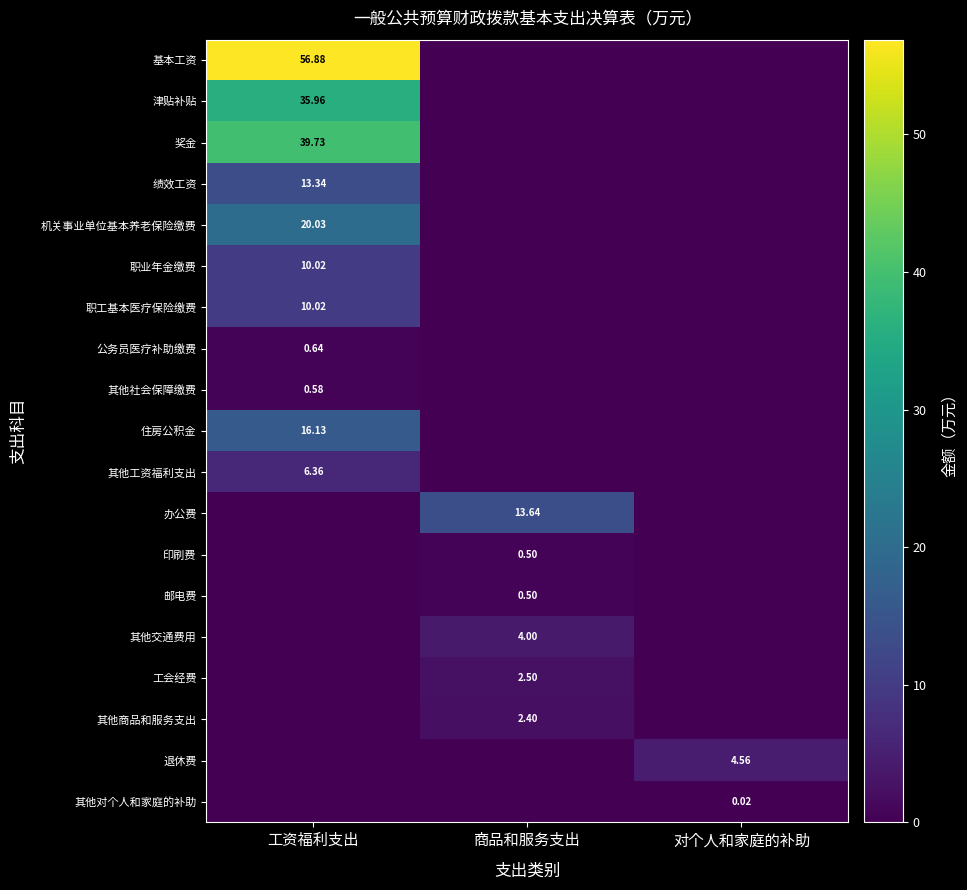

What is the difference between the maximum and minimum values in the 奖金 series?

39.7